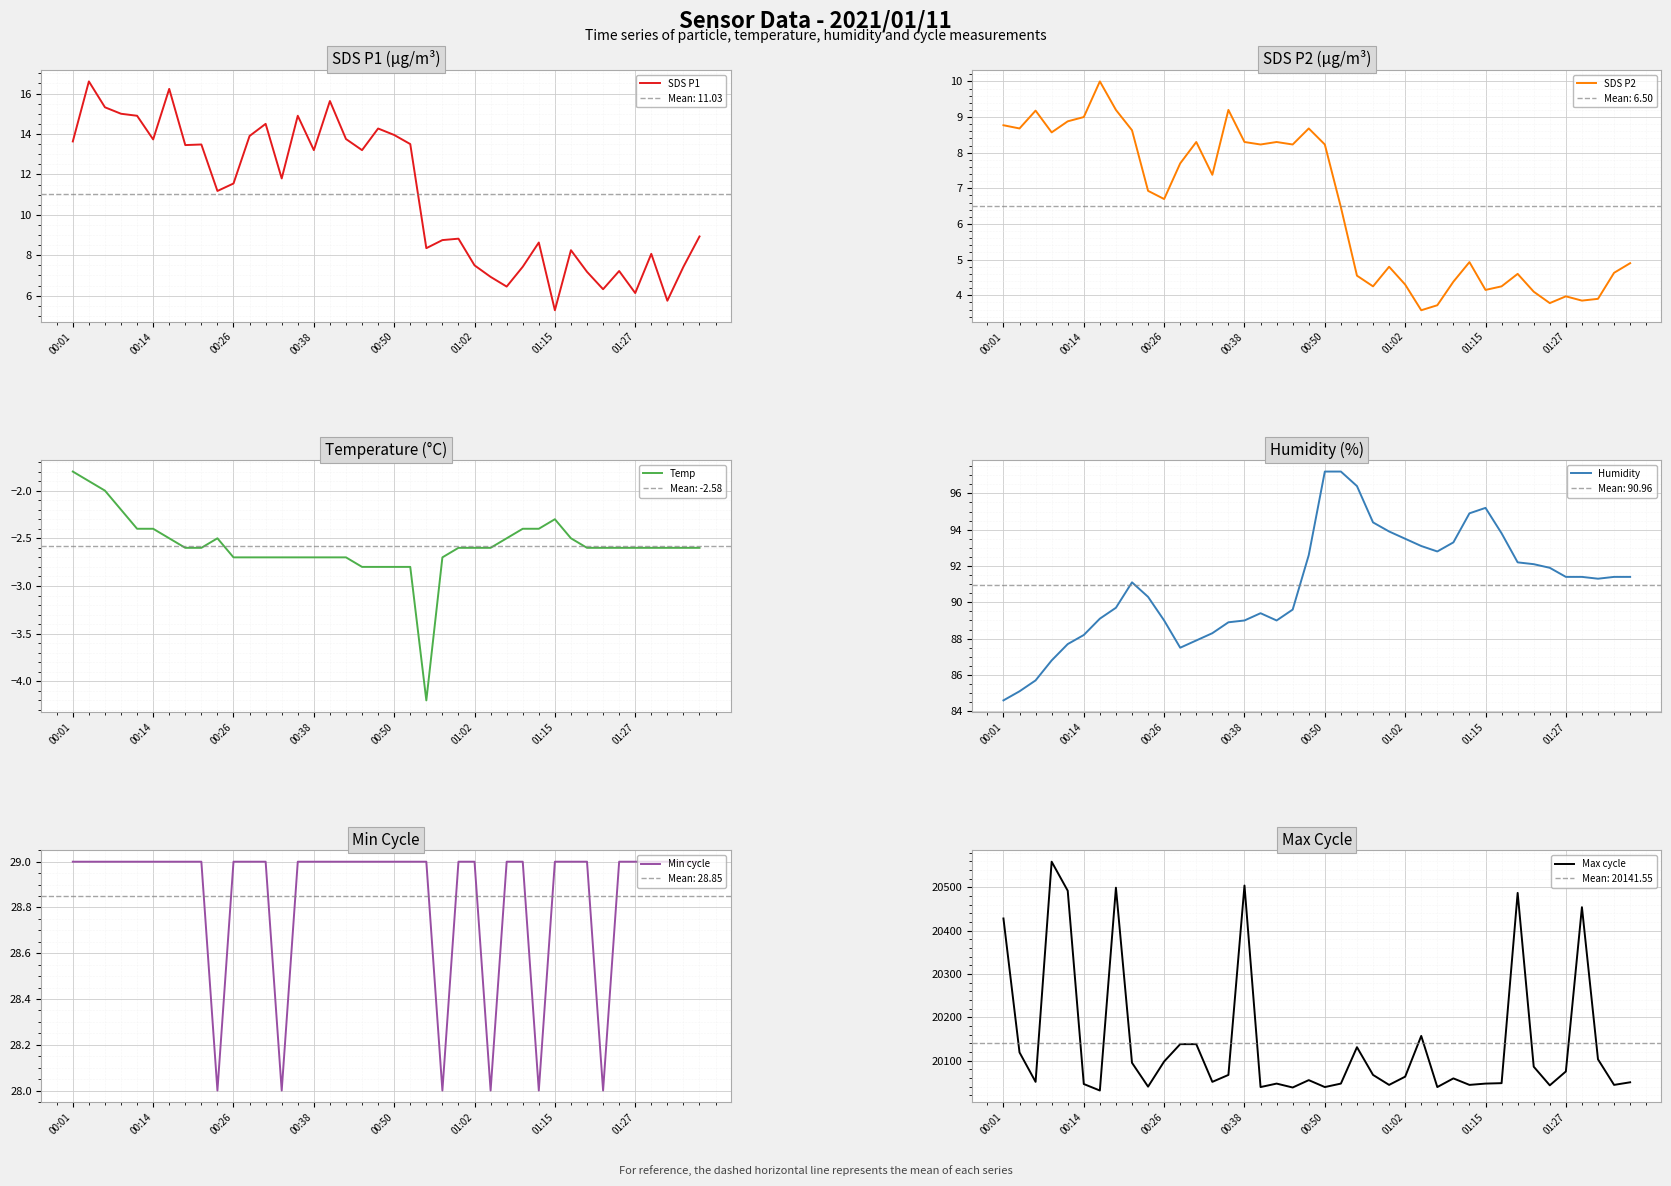

In SDS P2, how many points are higher than both neighbors (excluding endpoints)?

10